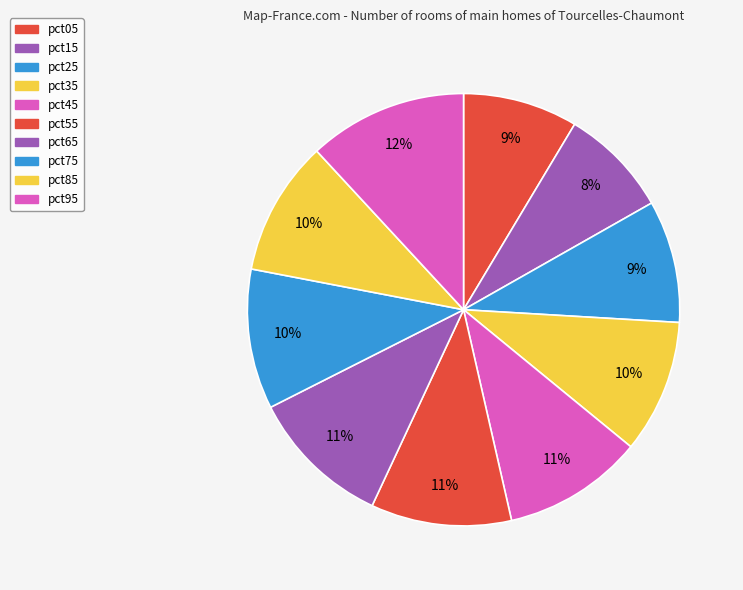

Does pct85 represent more than half of the total?

No